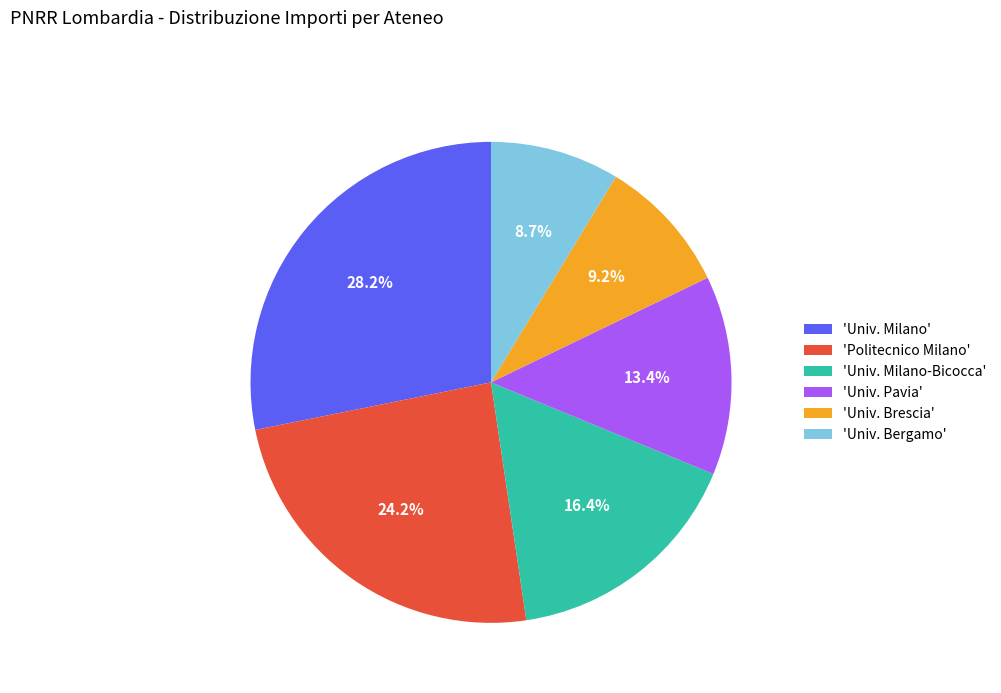

Is there a majority slice in this chart?

No